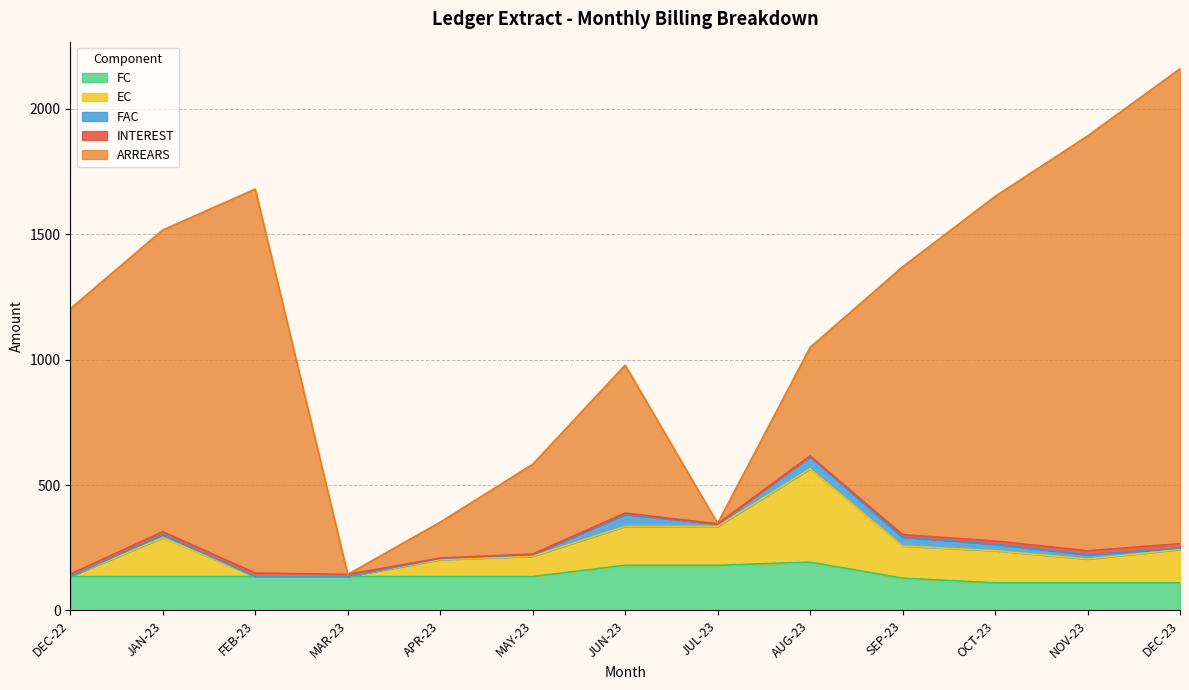

How many interior local peaks does the FC series have?

1